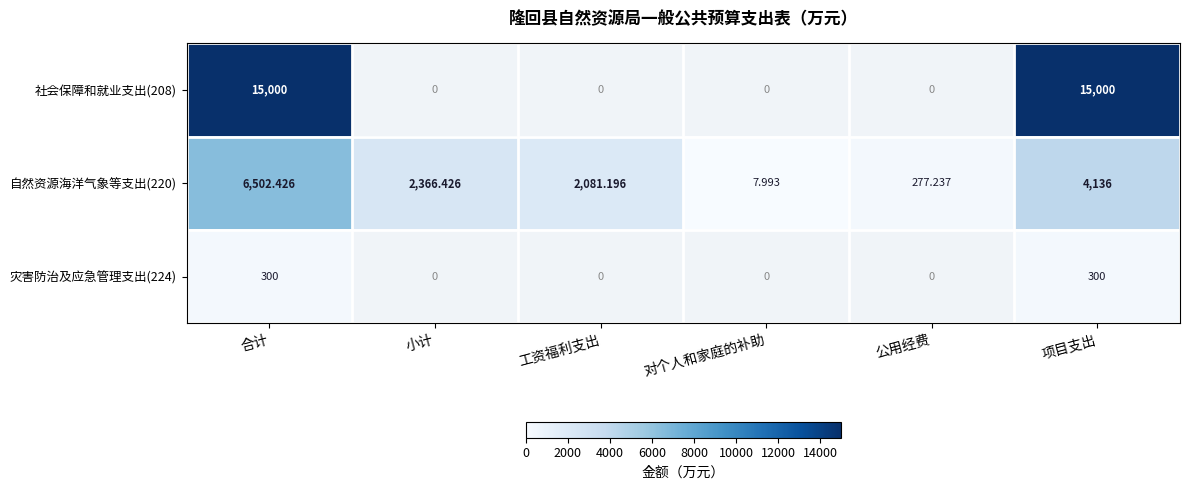

At which label is 自然资源海洋气象等支出(220) closest to 3255?

项目支出